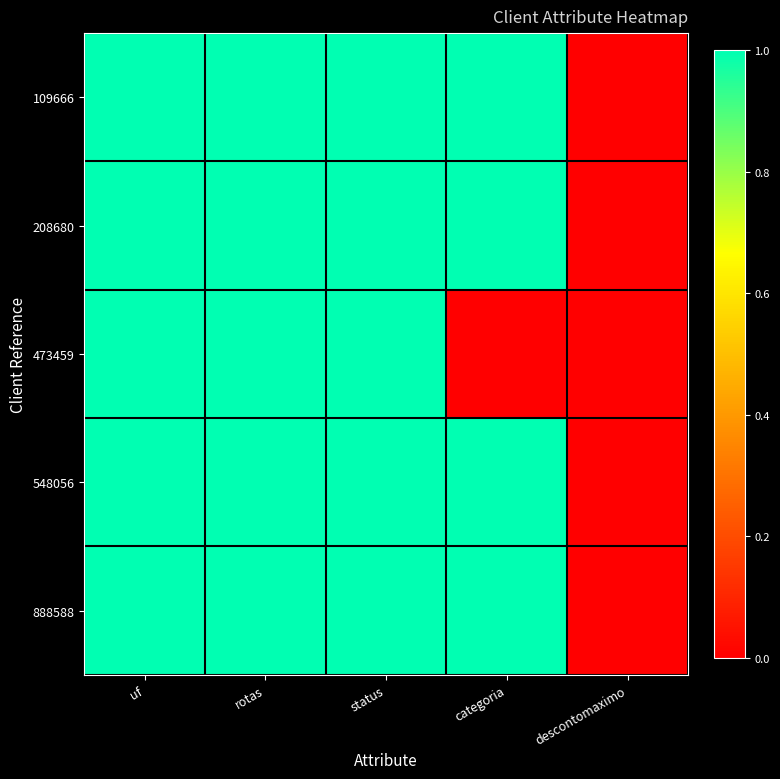

Reading left to right, extract all data points from this chart.

109666: uf=1	rotas=1	status=1	categoria=1	descontomaximo=0
208680: uf=1	rotas=1	status=1	categoria=1	descontomaximo=0
473459: uf=1	rotas=1	status=1	categoria=0	descontomaximo=0
548056: uf=1	rotas=1	status=1	categoria=1	descontomaximo=0
888588: uf=1	rotas=1	status=1	categoria=1	descontomaximo=0